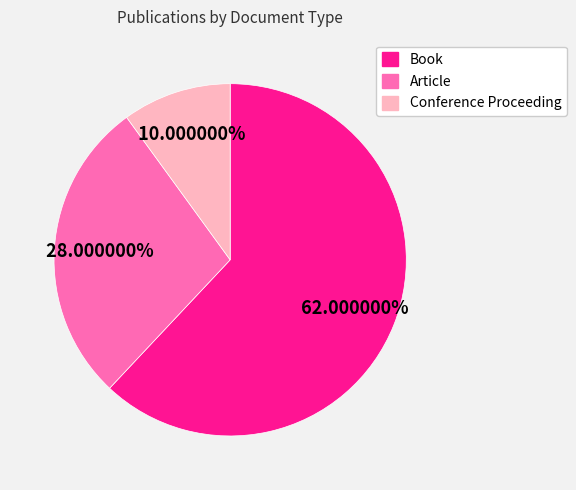

The Conference Proceeding slice represents 1% of the pie. True or false?

False